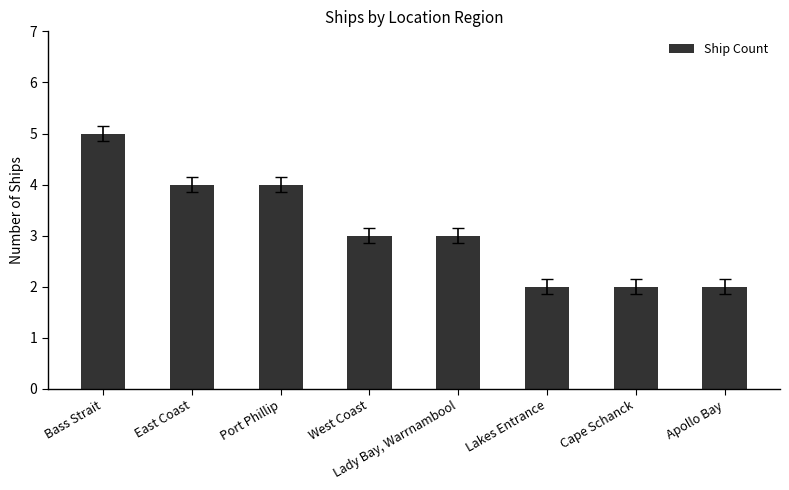

True or false: the data shows 7 at Port Phillip.

False